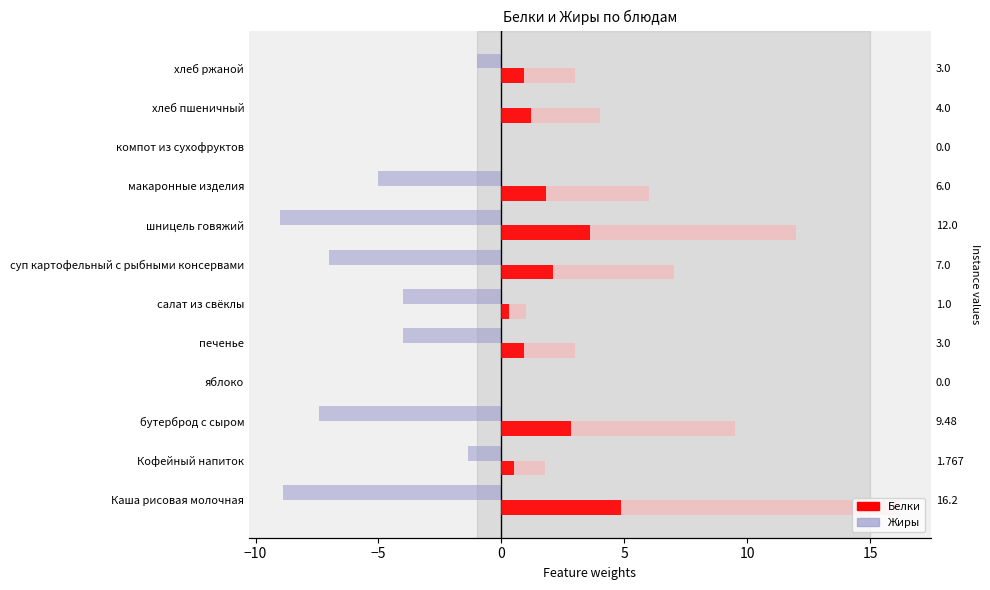

List the series in order of their peak value, highest first.

Белки, Жиры